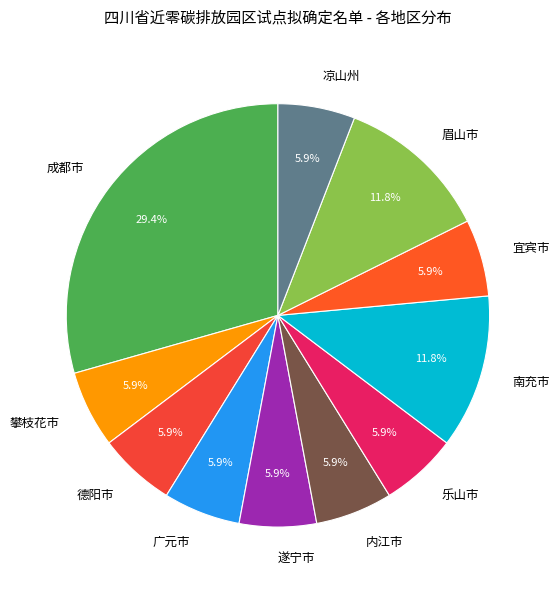

Which category has the biggest portion of the pie?

成都市